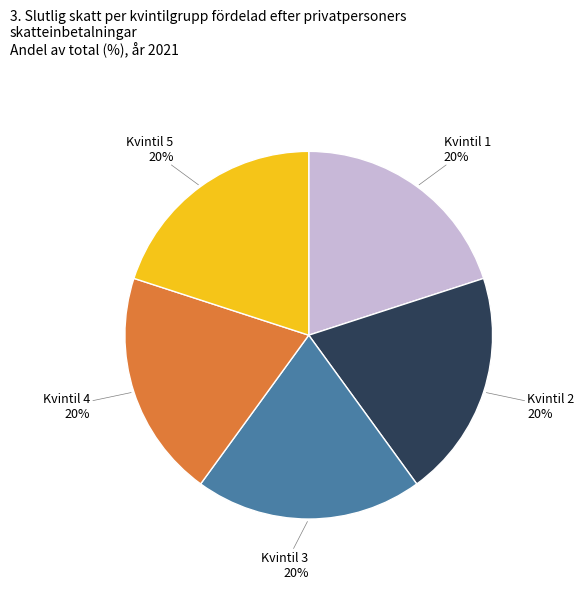

Does any single category account for the majority?

No